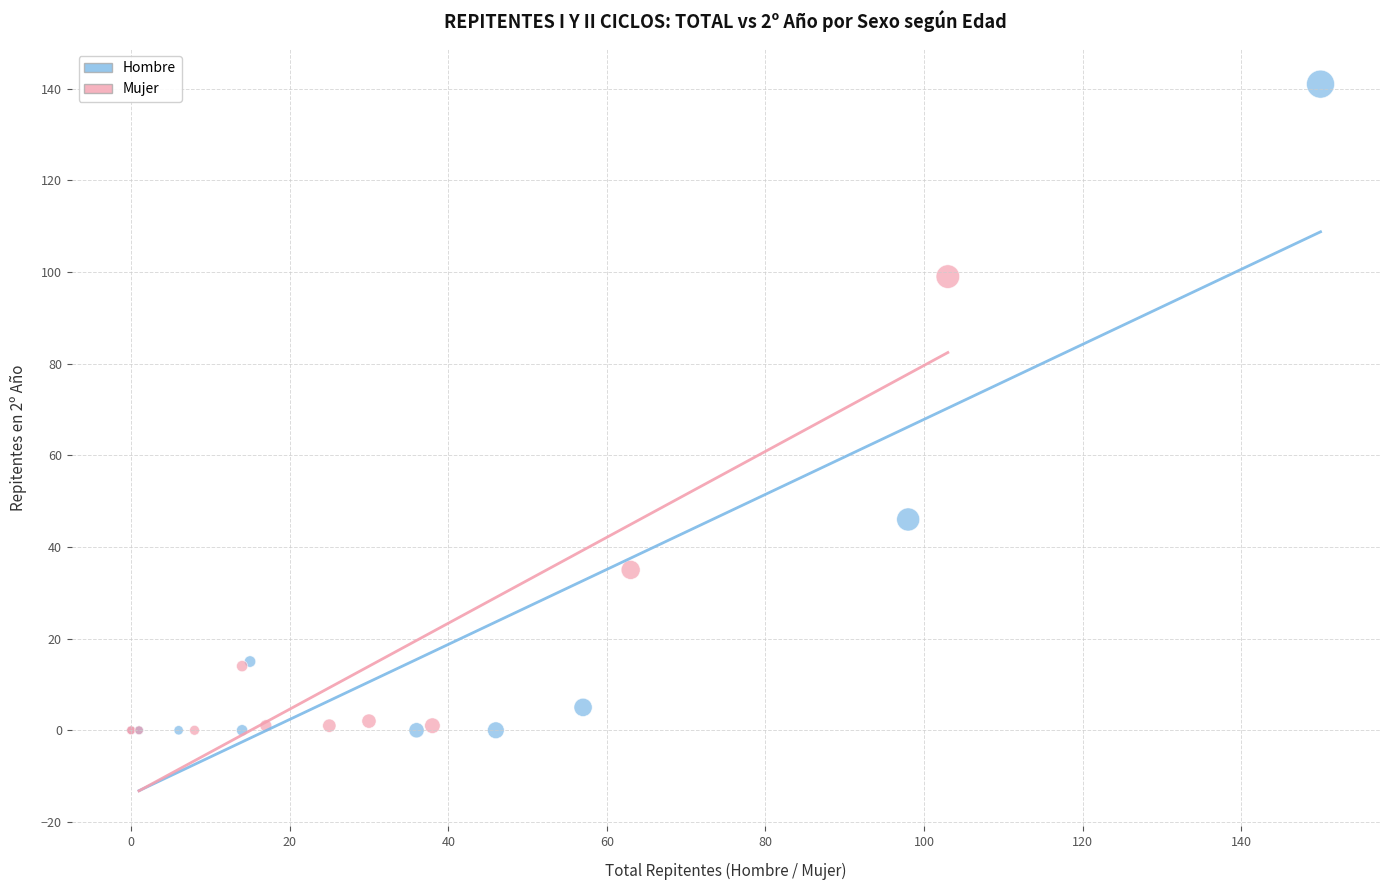

Which series contains the highest Y value?

Hombre